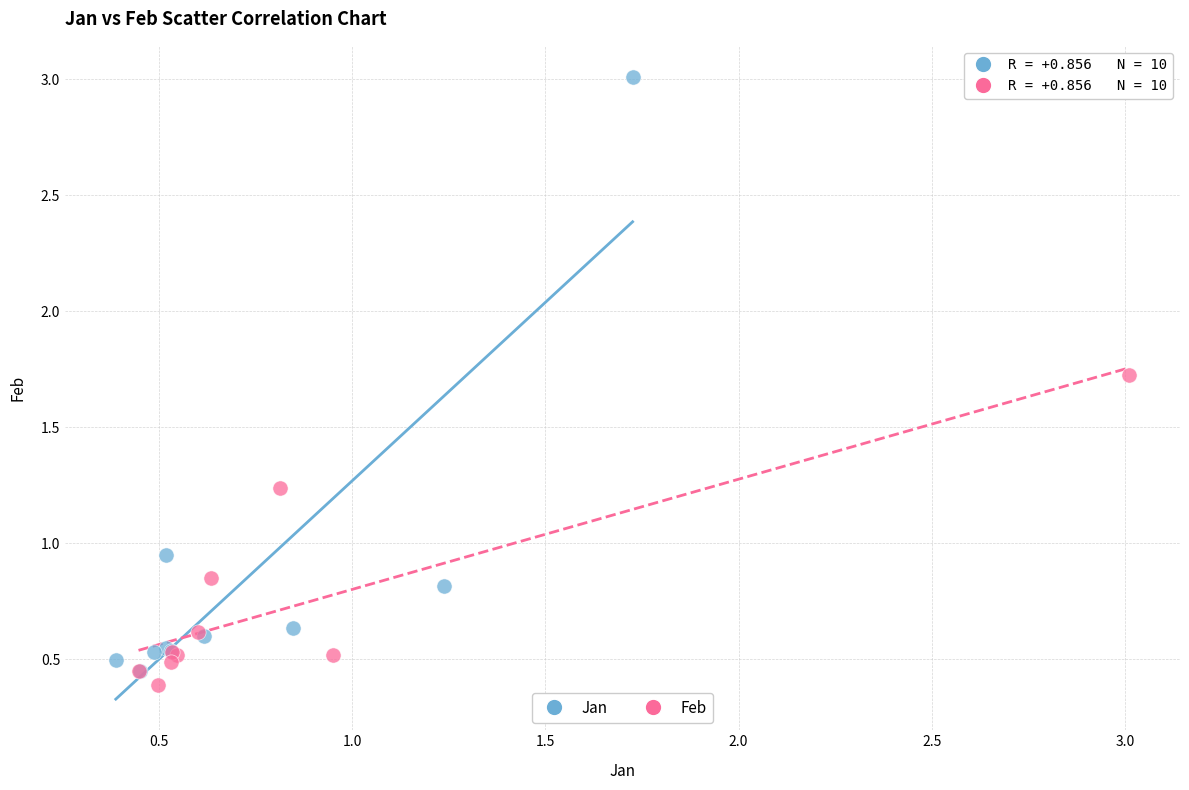

Which series has the largest Y range (max minus min)?

Jan